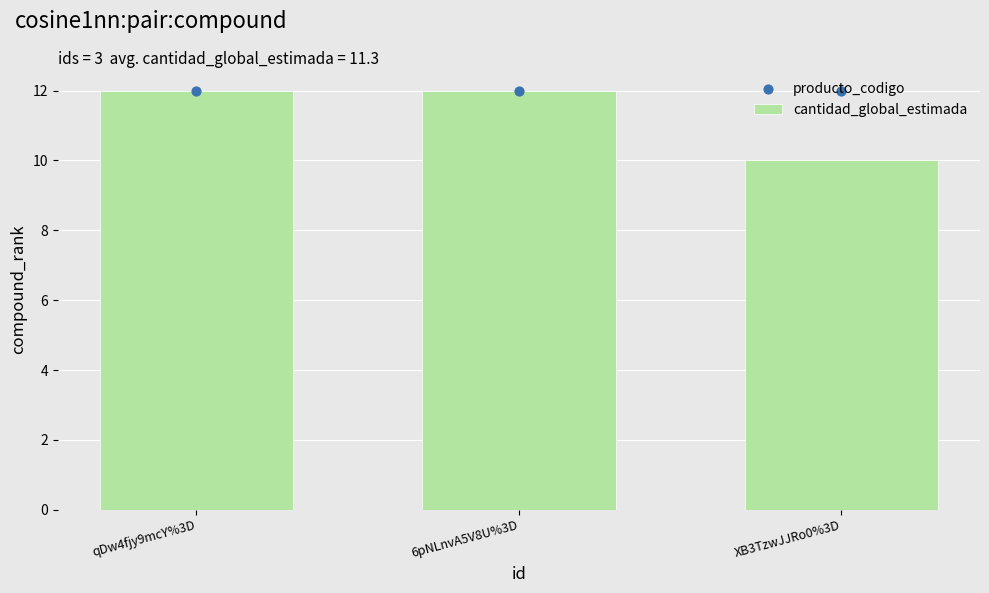

What is the total value across all series at qDw4fjy9mcY%3D?

24